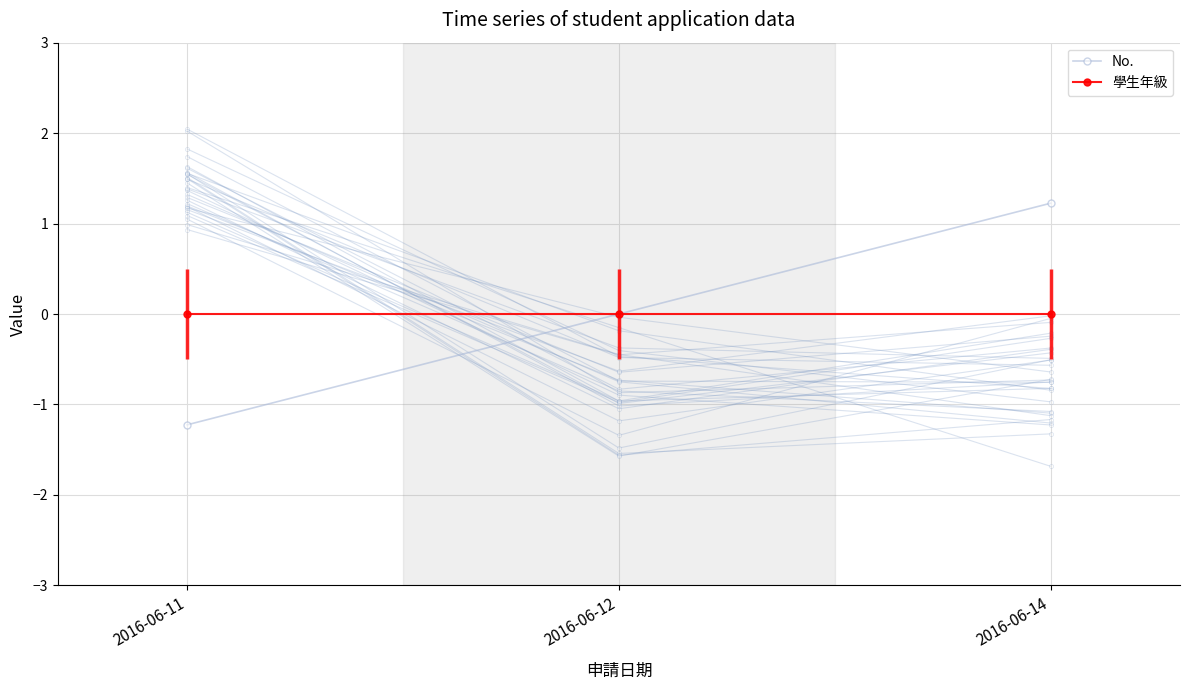

Which series has the largest total across all categories?

學號_sim